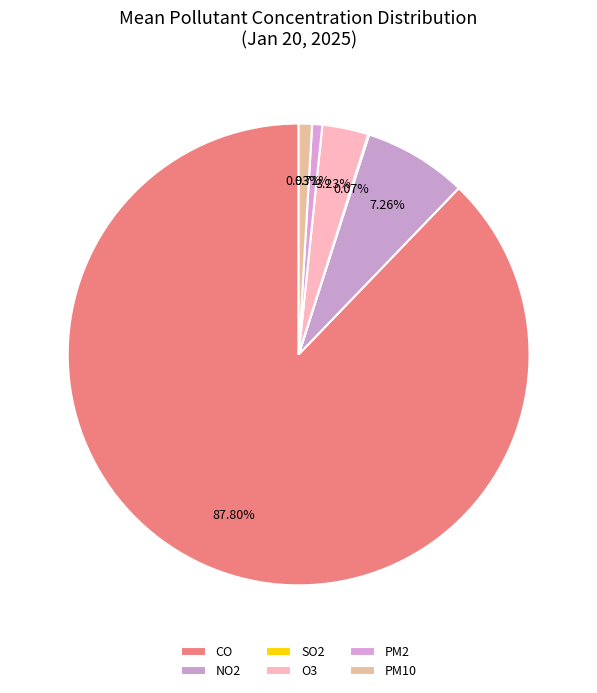

Is there a majority slice in this chart?

Yes